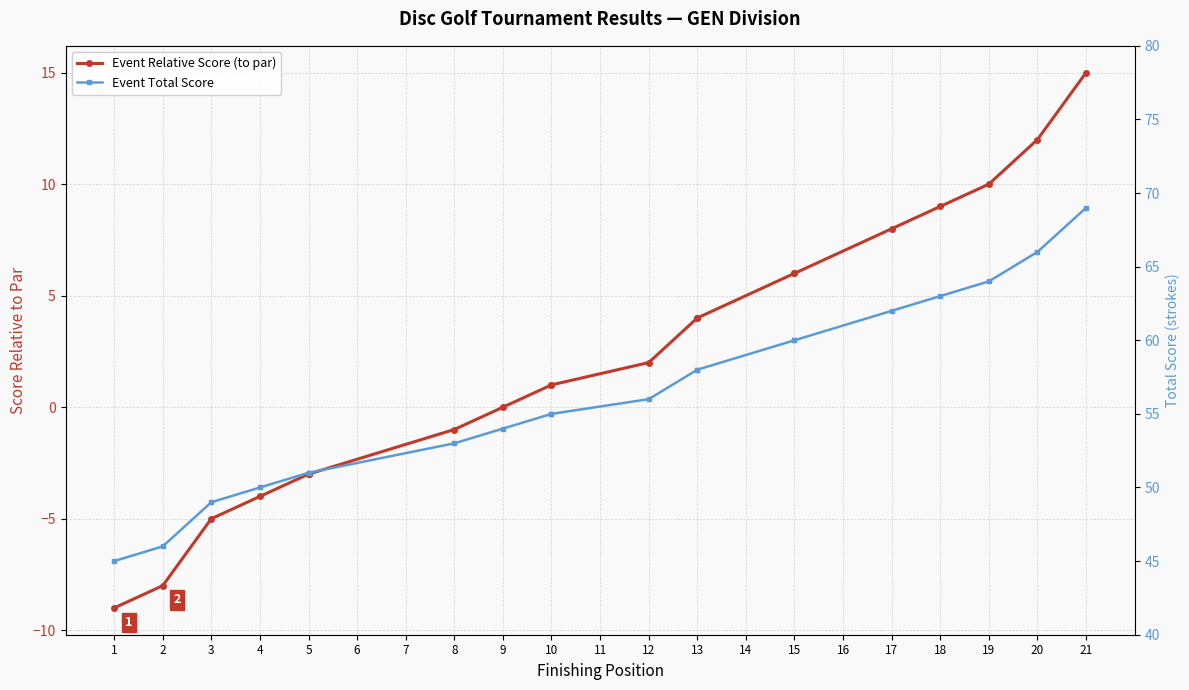

What is the average value of the Event Total Score series?

56